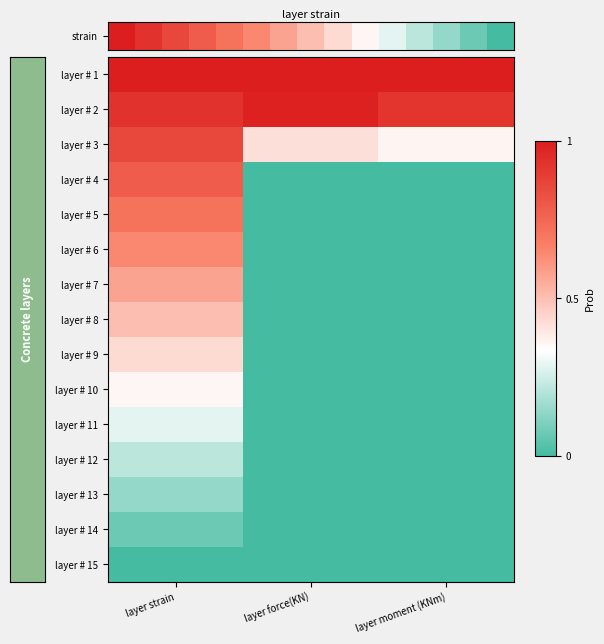

Count the layer # 14 values in the range 0 to 1.

3